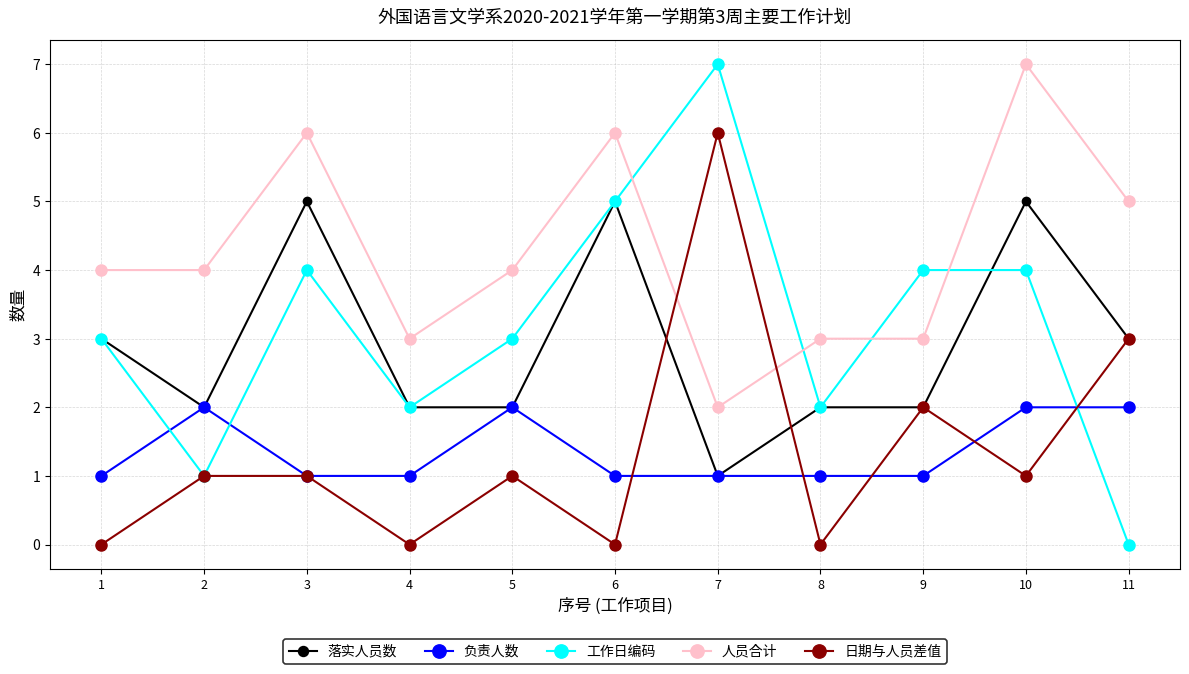

Count the 工作日编码 values in the range 2 to 4.

7